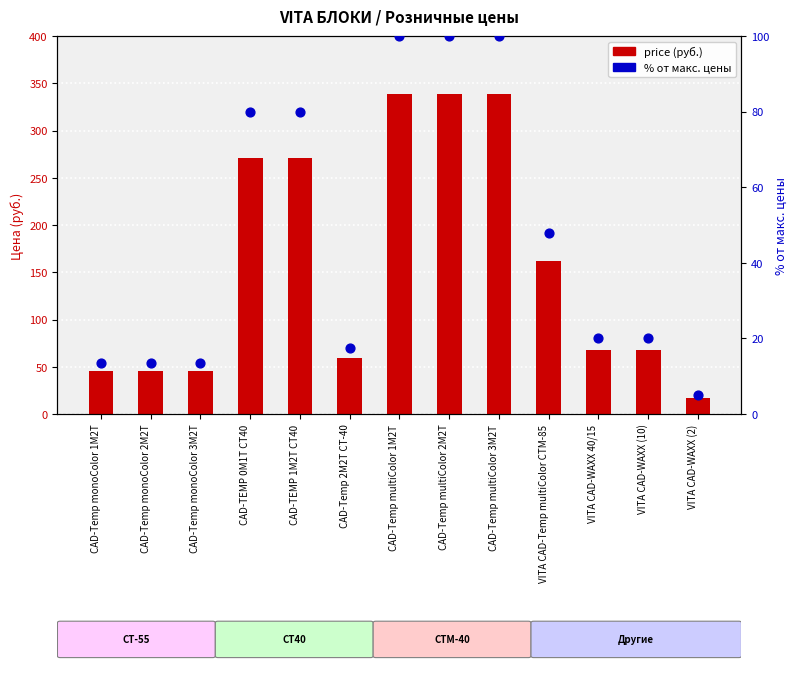

What is the total value across all series at CAD-Temp multiColor 1M2T?

439.0